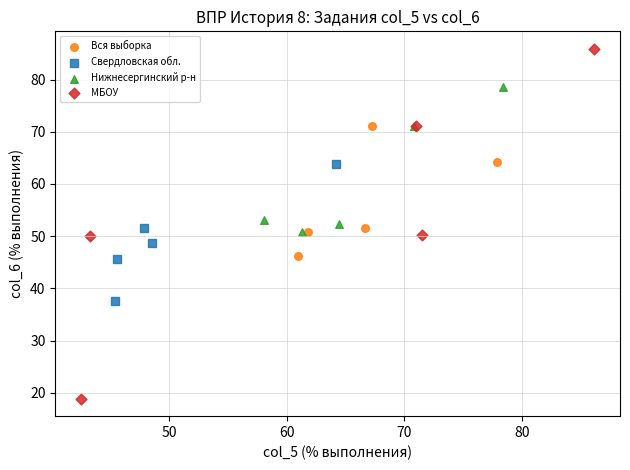

Which series contains the highest Y value?

МБОУ